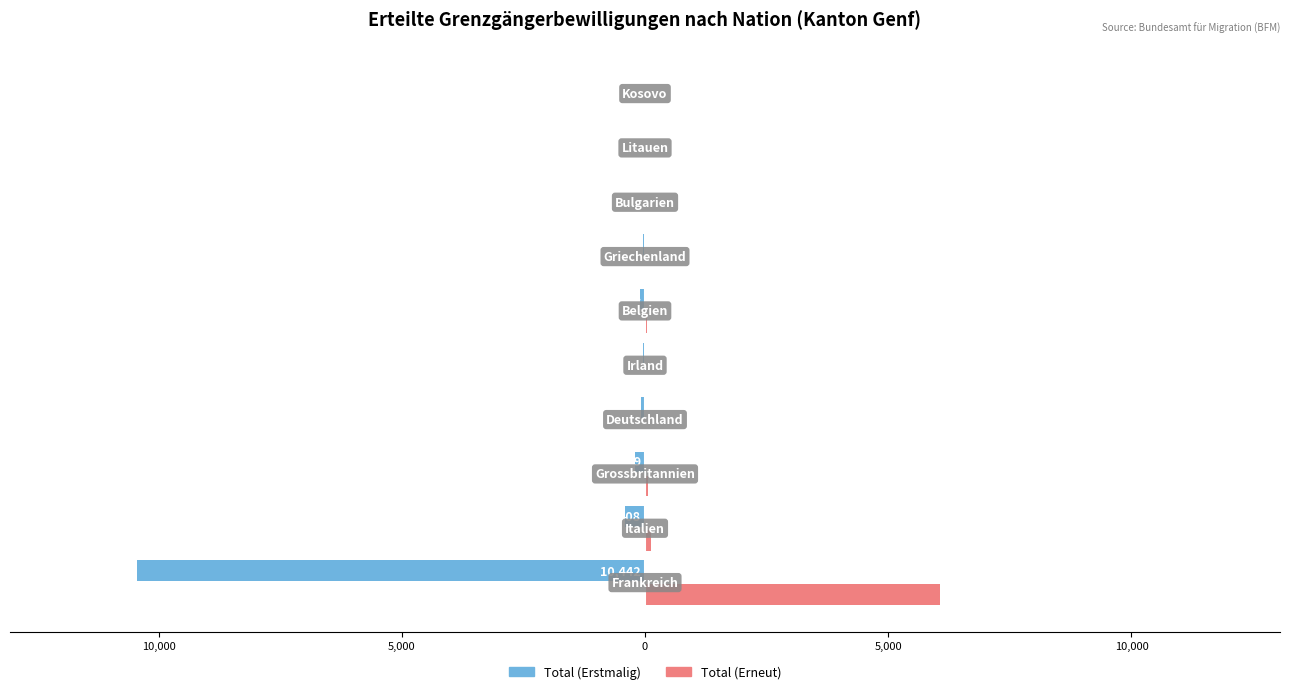

What are all the series names shown in the legend?

Total (Erstmalig), Total (Erneut)